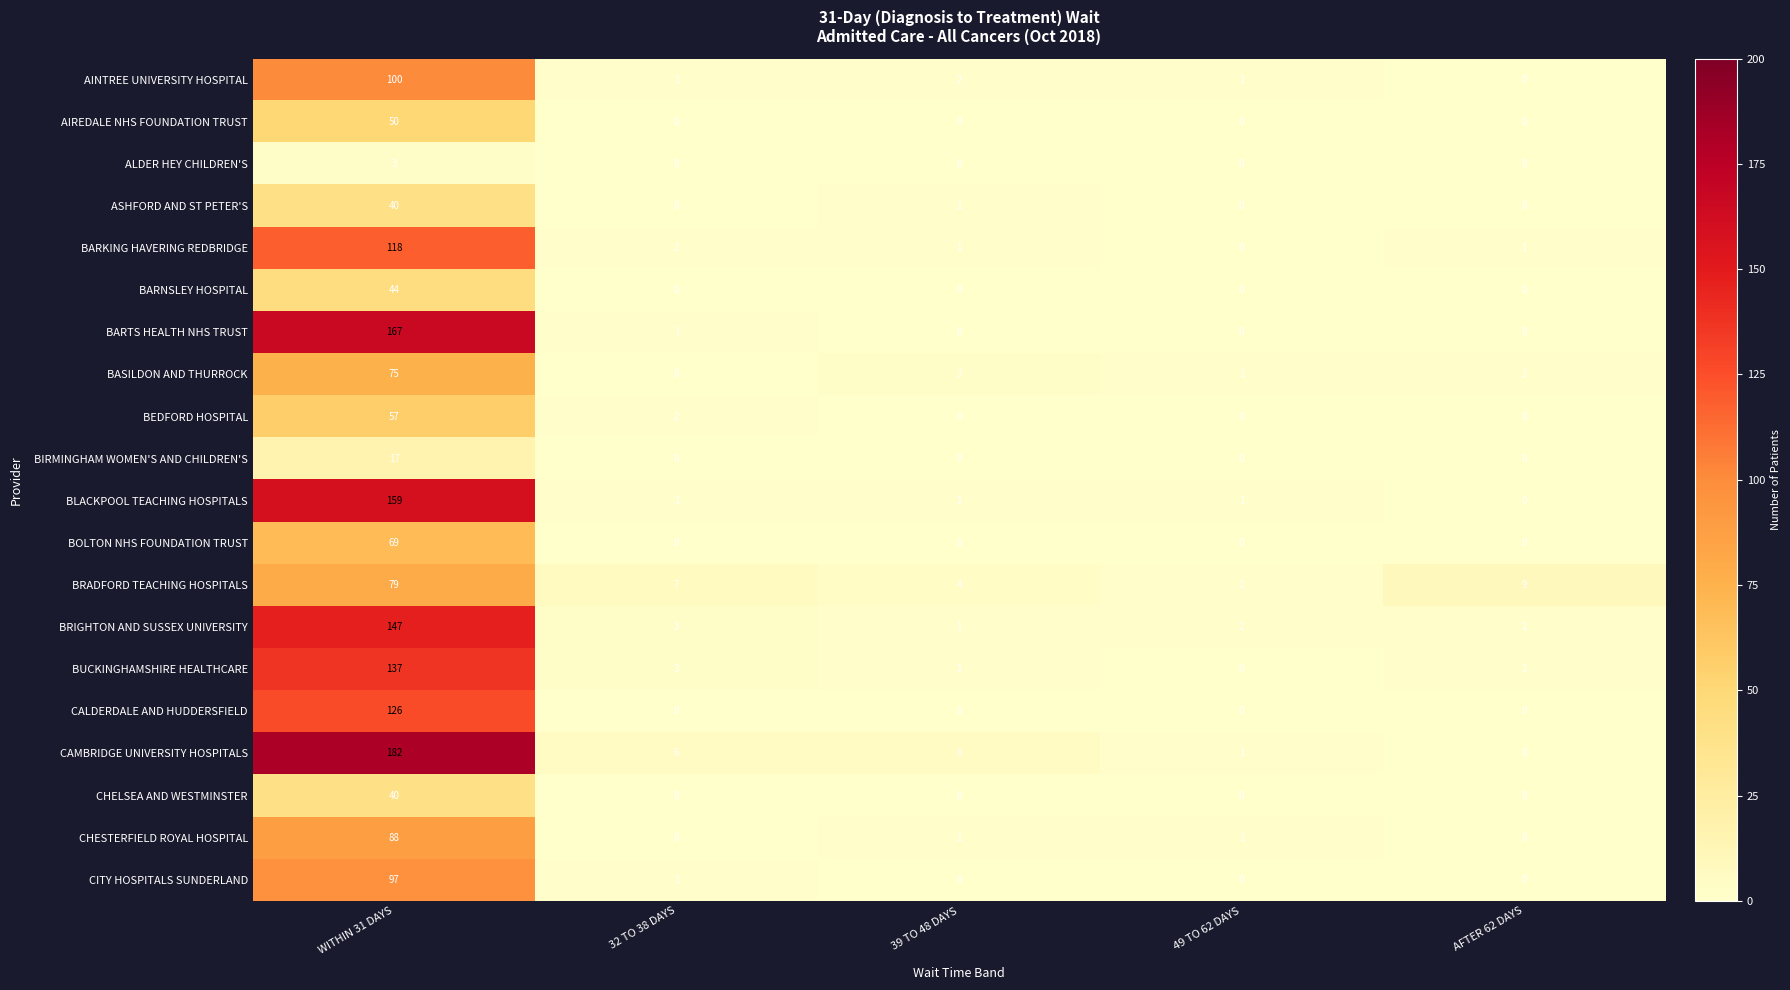

At which category is the sum across all series the highest?

WITHIN 31 DAYS